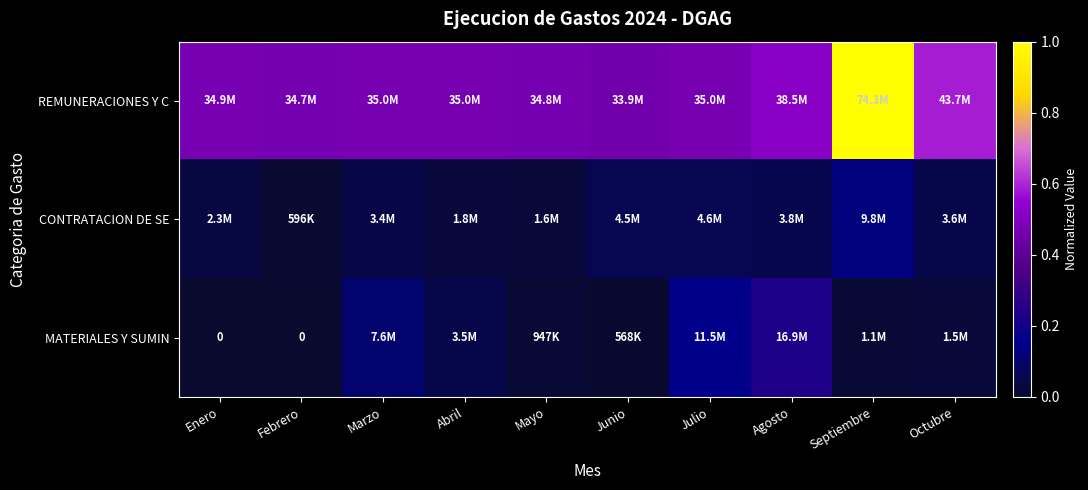

What is the total value across all series at Agosto?

0.8